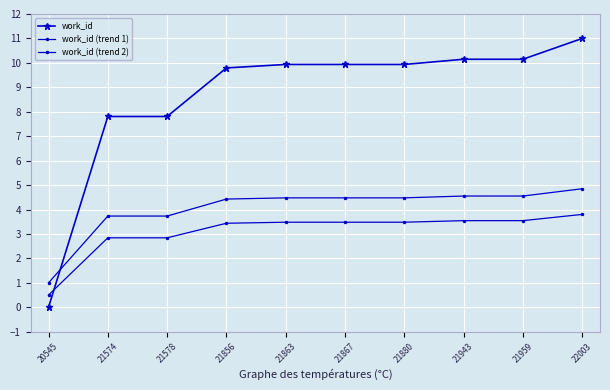

Between 21578 and 21574, which is larger?

21578